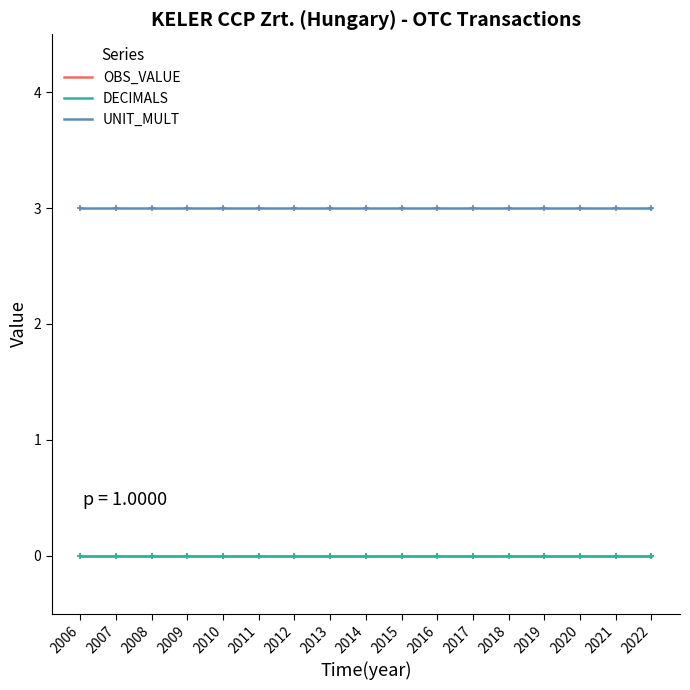

Is this an area chart (filled region under the line)?

No